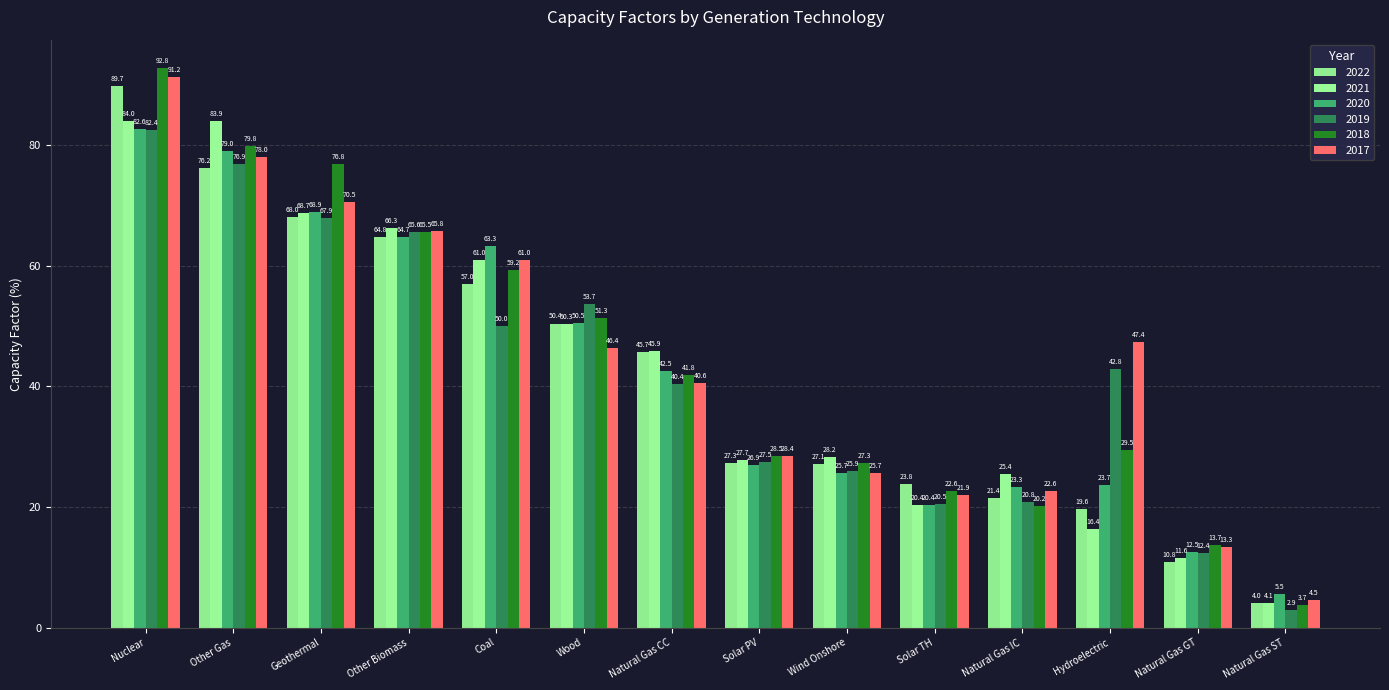

What is the label of the 3rd bar from the right?

Hydroelectric